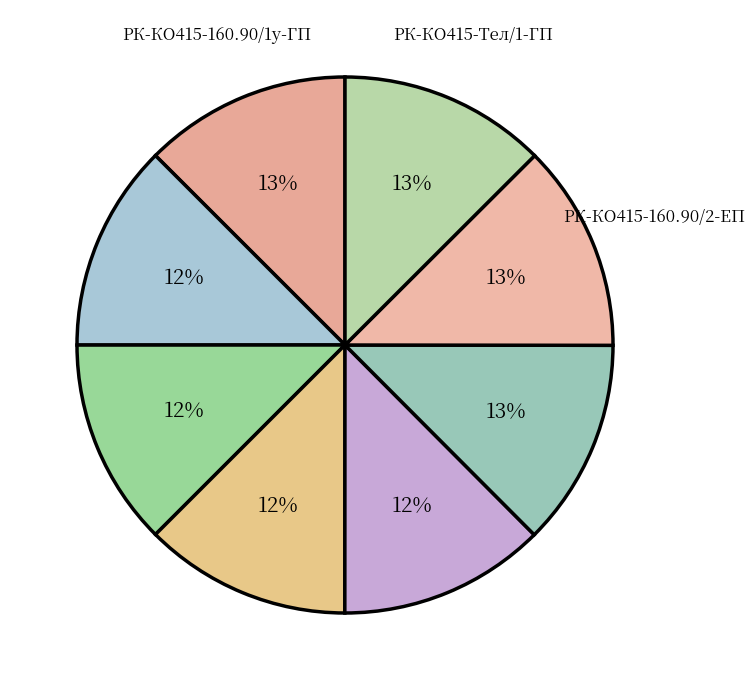

How many slices are in this pie chart?

8